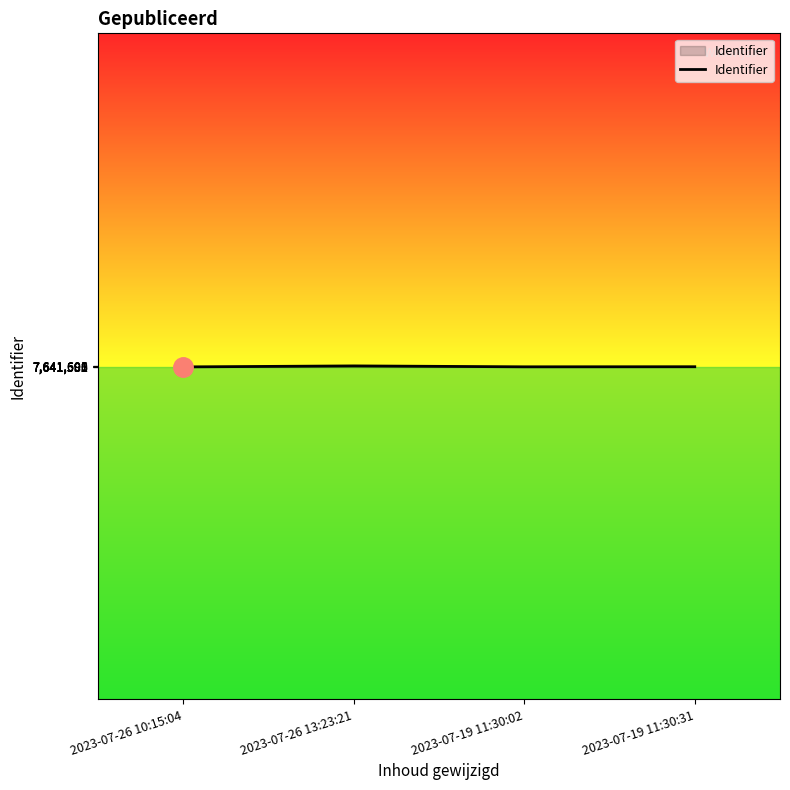

What is the minimum value shown in the chart?

7641582